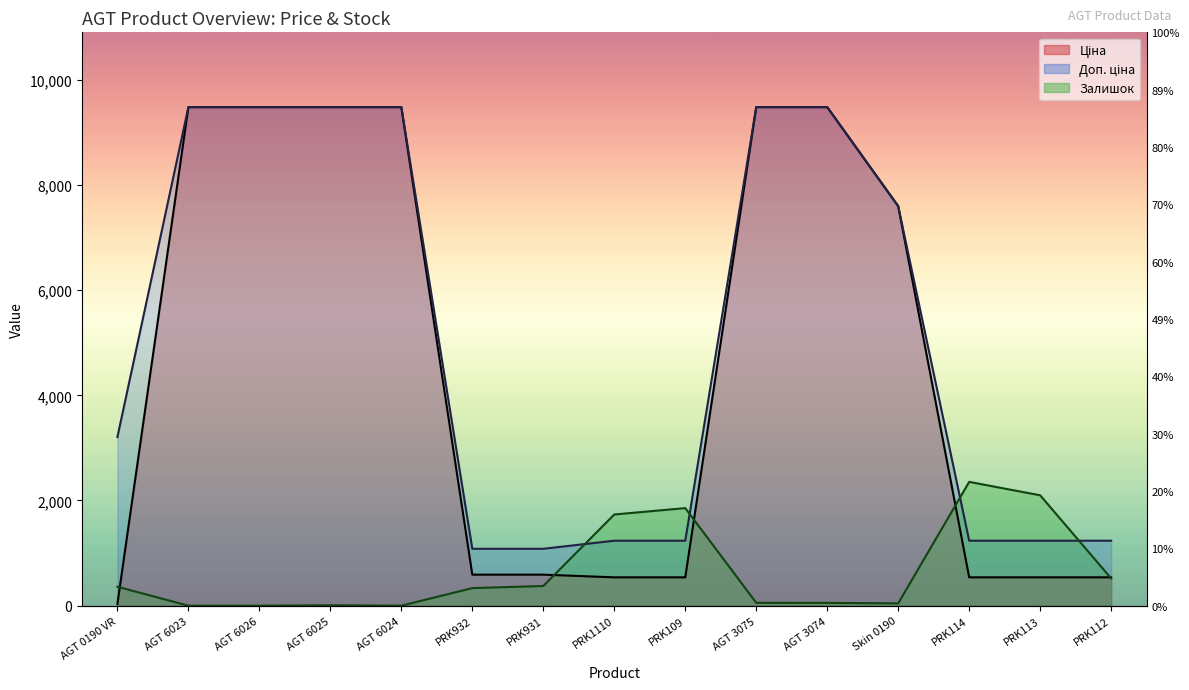

Where is Ціна nearest to the value 4756?

Skin 0190